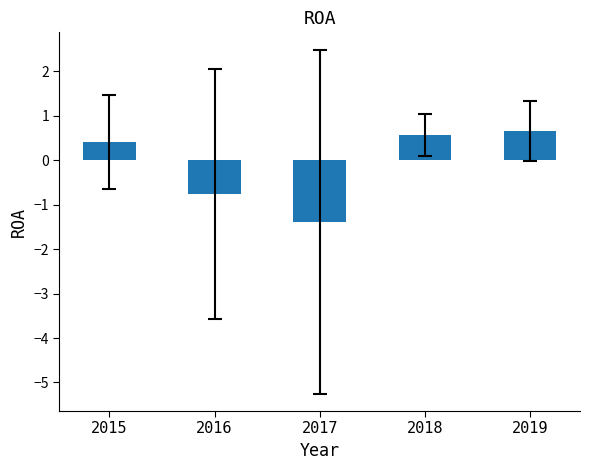

Are the bars horizontal?

No